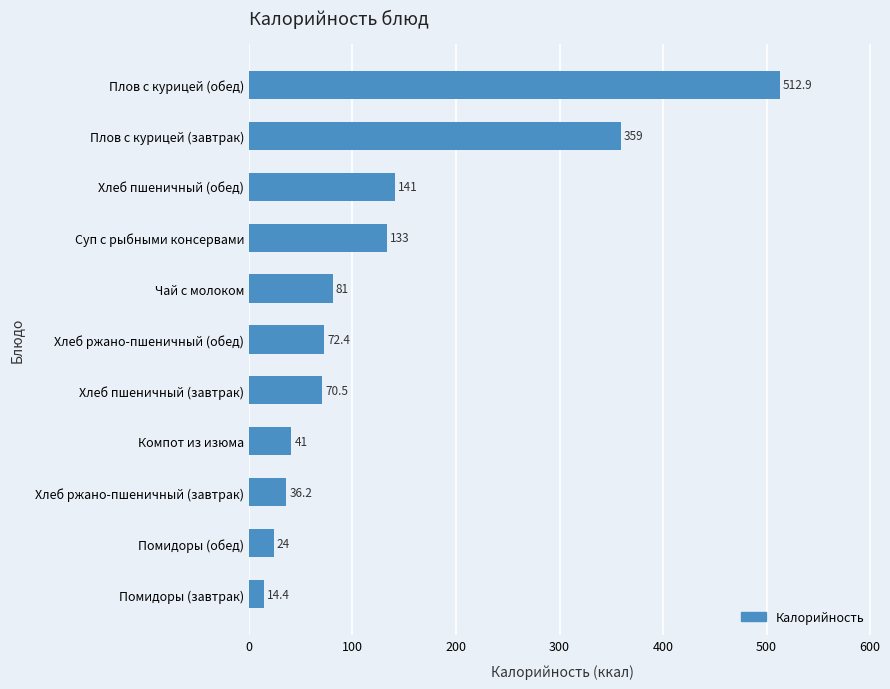

The chart shows a value of 36.2 at Хлеб ржано-пшеничный (завтрак). True or false?

True